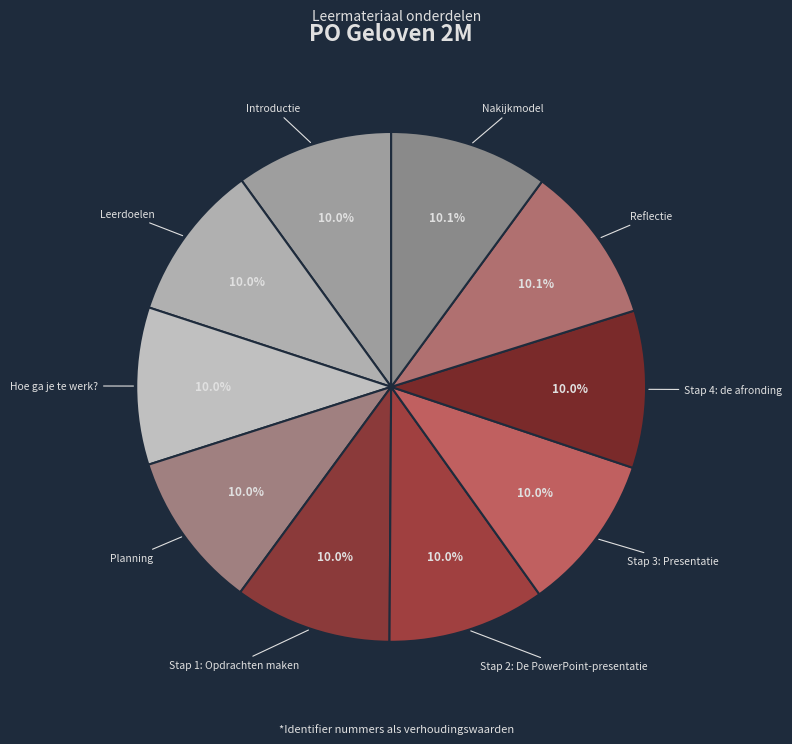

Is Planning the majority of the pie?

No